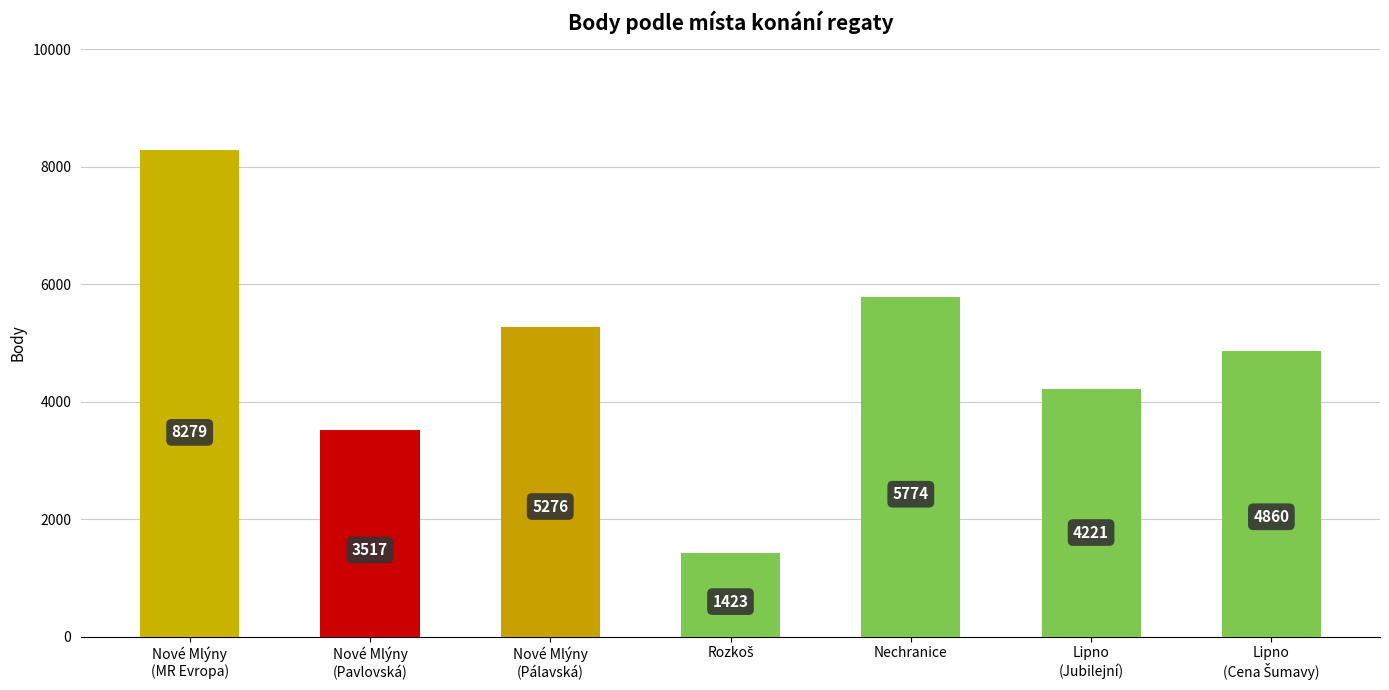

What is the greatest value displayed?

8279